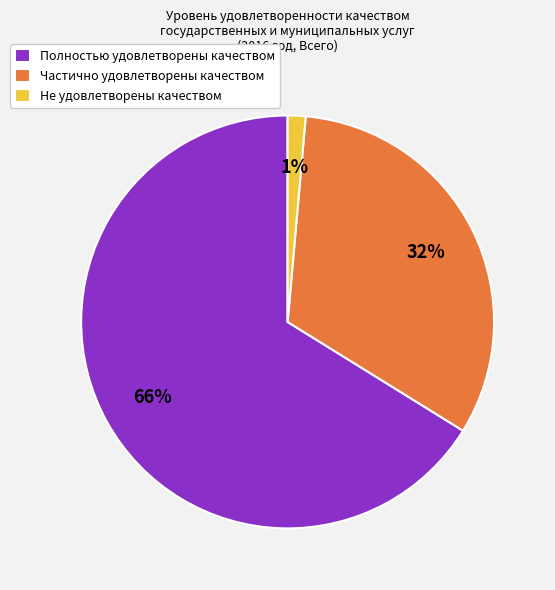

Combined, do Полностью удовлетворены качеством and Частично удовлетворены качеством account for over 50%?

Yes